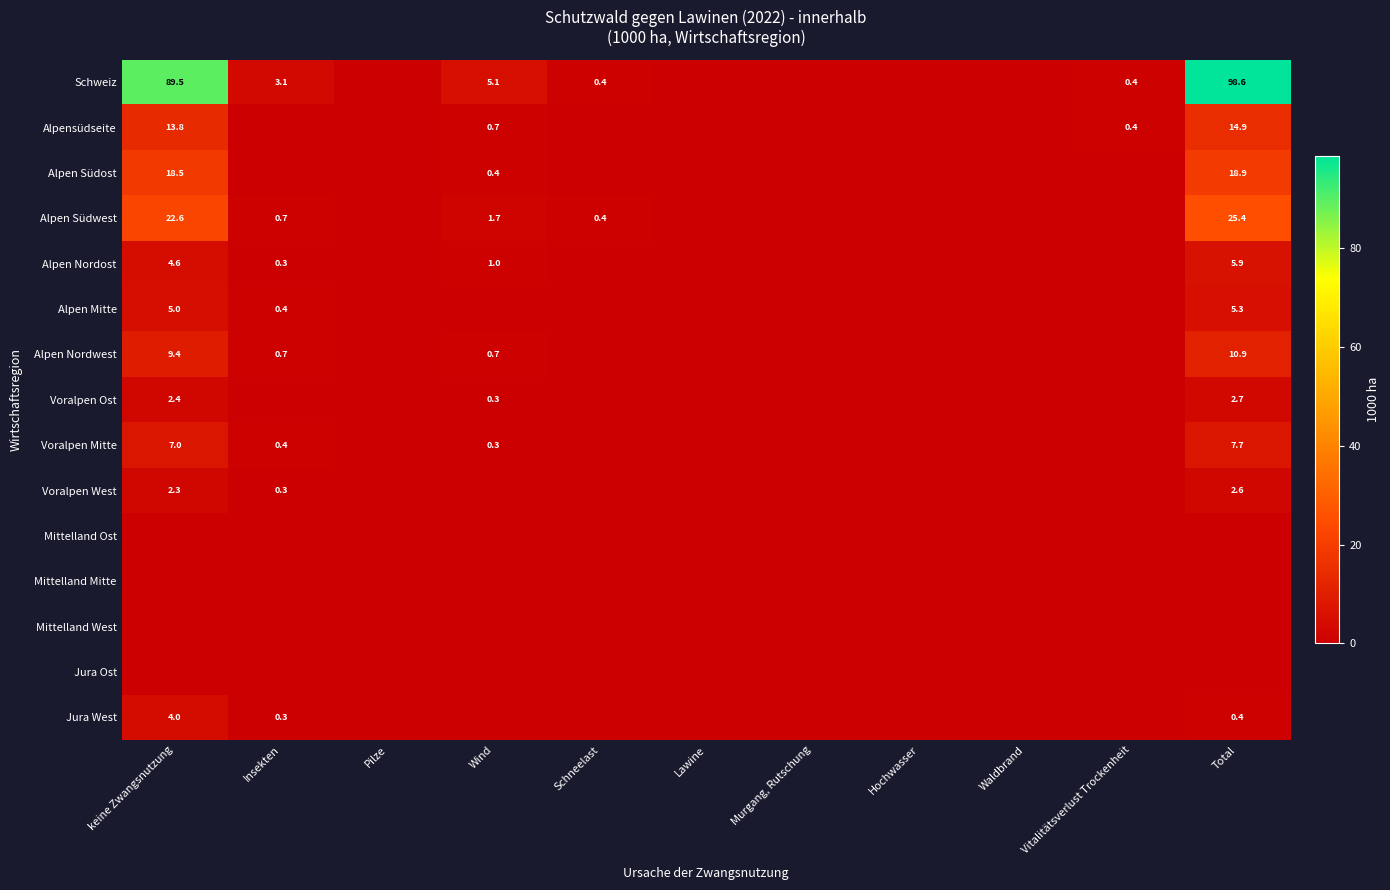

Is it true that Alpen Mitte equals 8.3 at keine Zwangsnutzung?

False